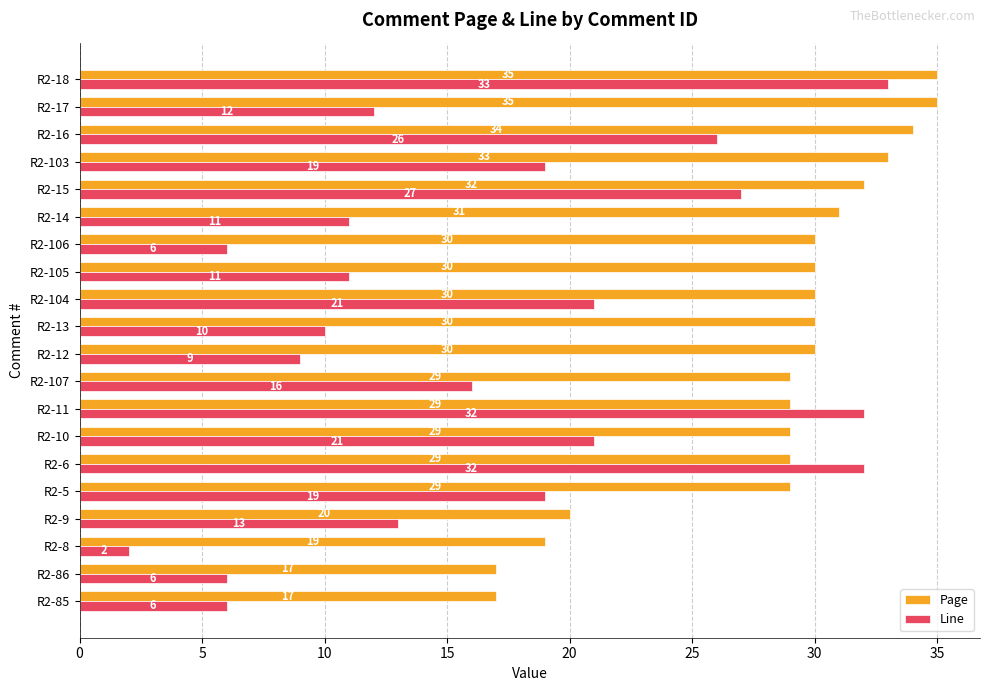

How many series are shown in this chart?

2